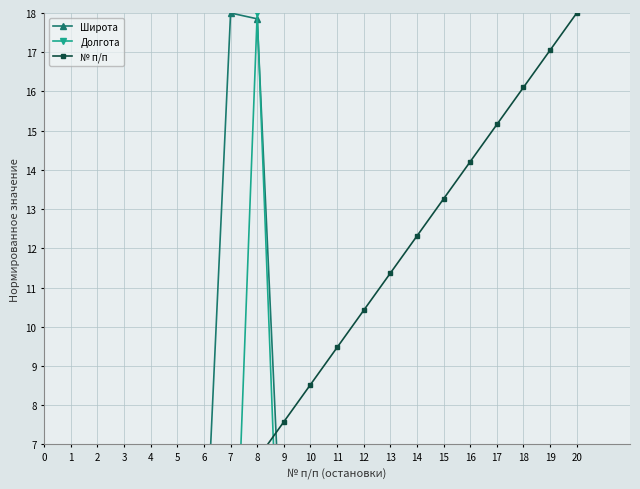

Does the chart display data point markers on the line(s)?

Yes